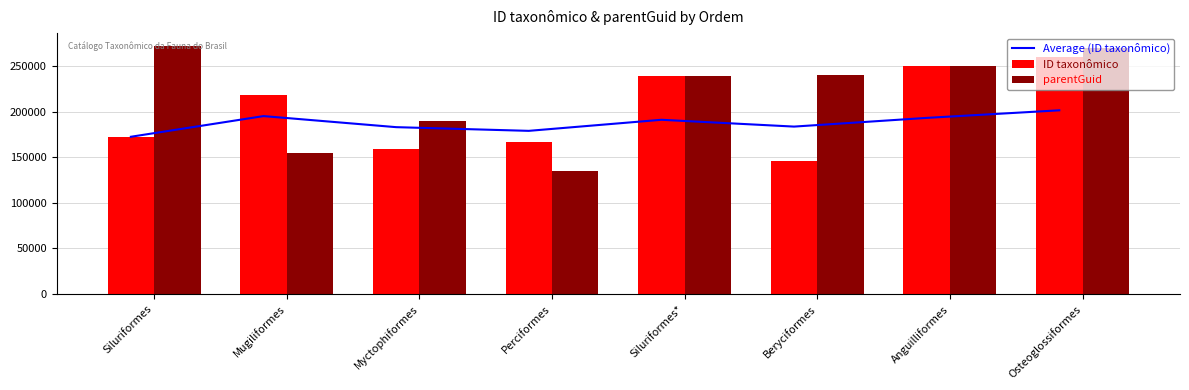

List the series in order of their peak value, highest first.

parentGuid, ID taxonômico, Average (ID taxonômico)